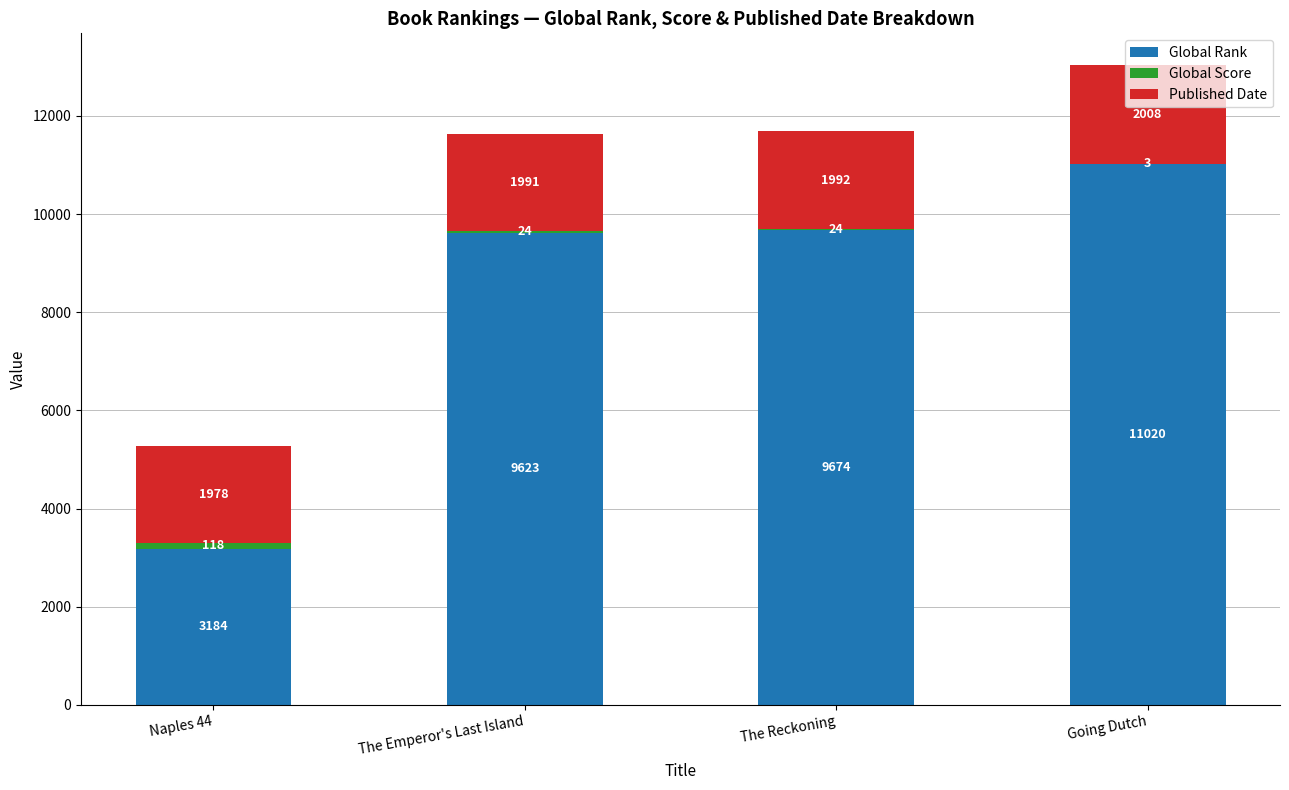

At which label is Global Rank closest to 7102?

The Emperor's Last Island